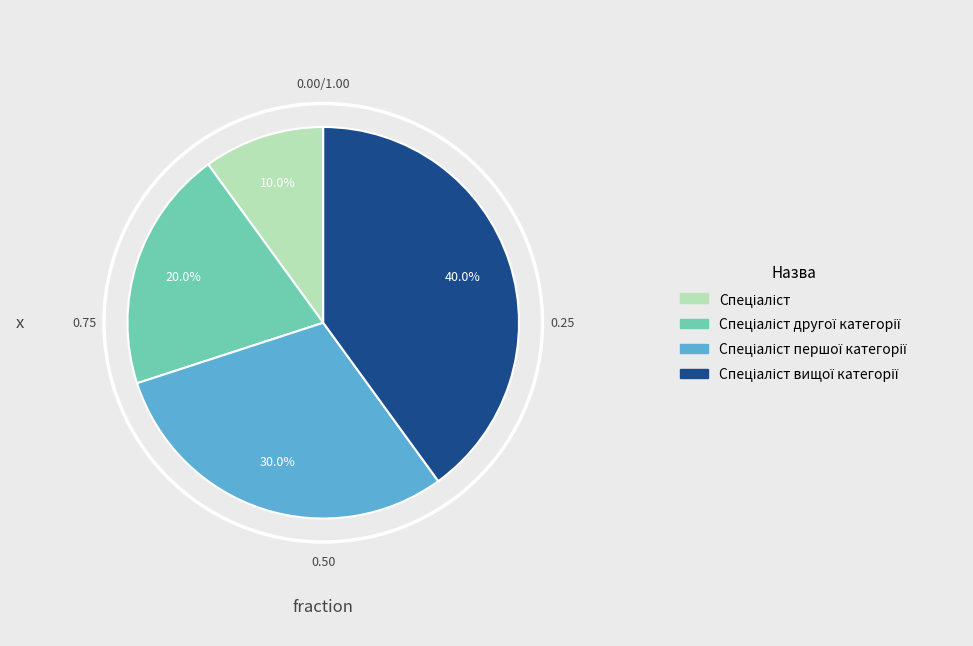

How many segments does this pie chart have?

4